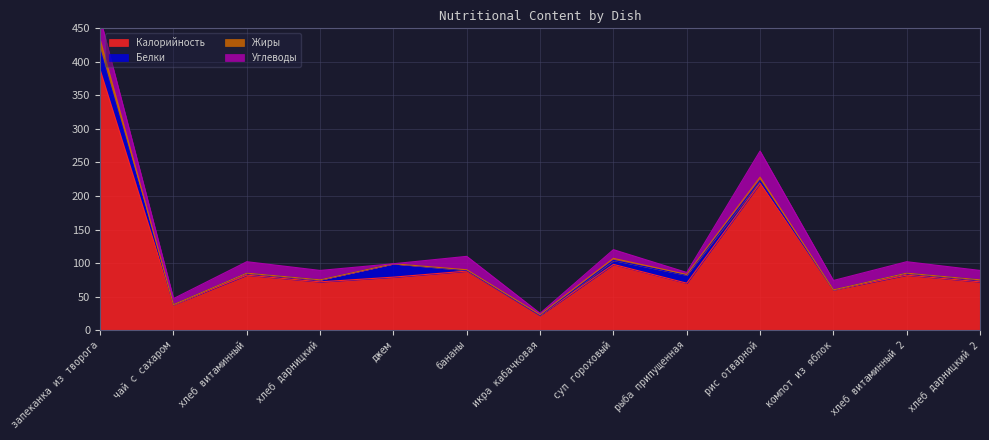

At how many categories does at least one series exceed 3?

13